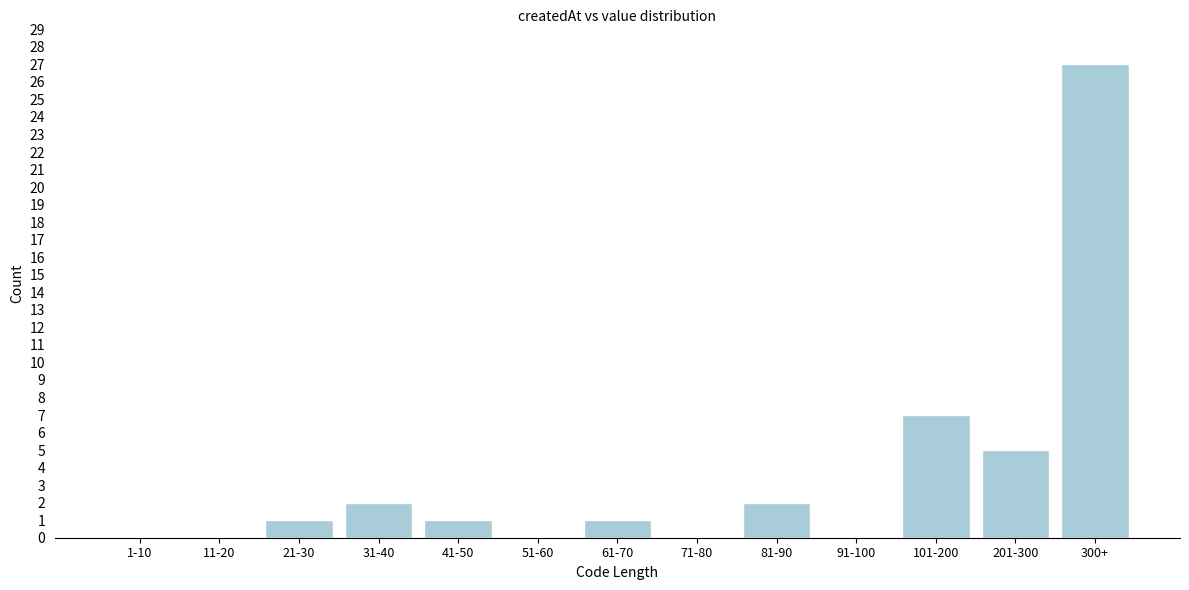

Reading left to right, list all the values displayed in this chart.

1-10=0	11-20=0	21-30=1	31-40=2	41-50=1	51-60=0	61-70=1	71-80=0	81-90=2	91-100=0	101-200=7	201-300=5	300+=27